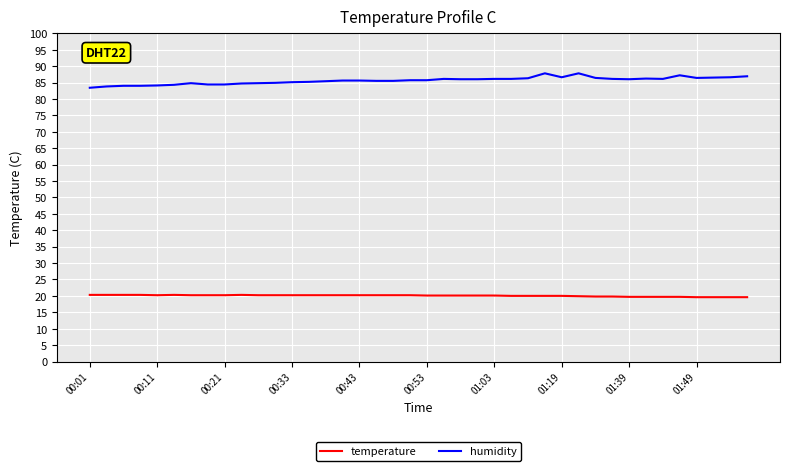

What is the minimum value for humidity?

83.4